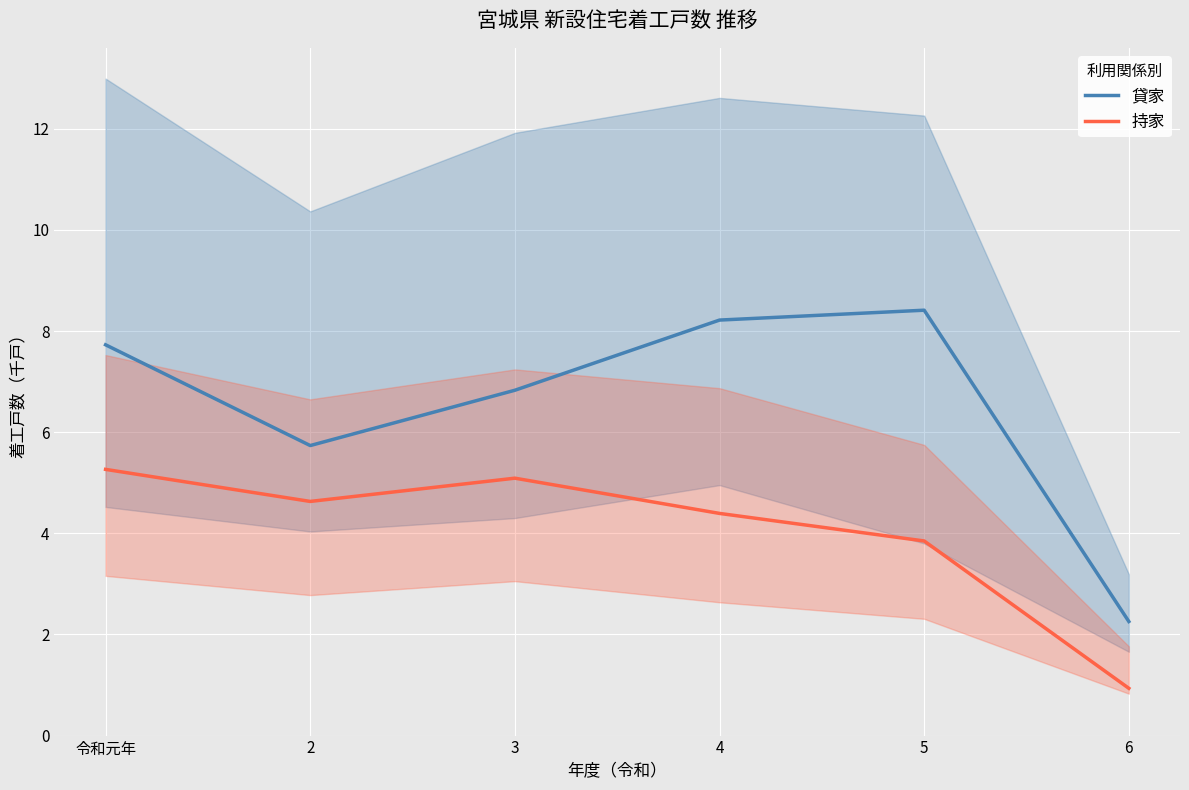

List the series in order of their overall mean, lowest first.

持家, 貸家